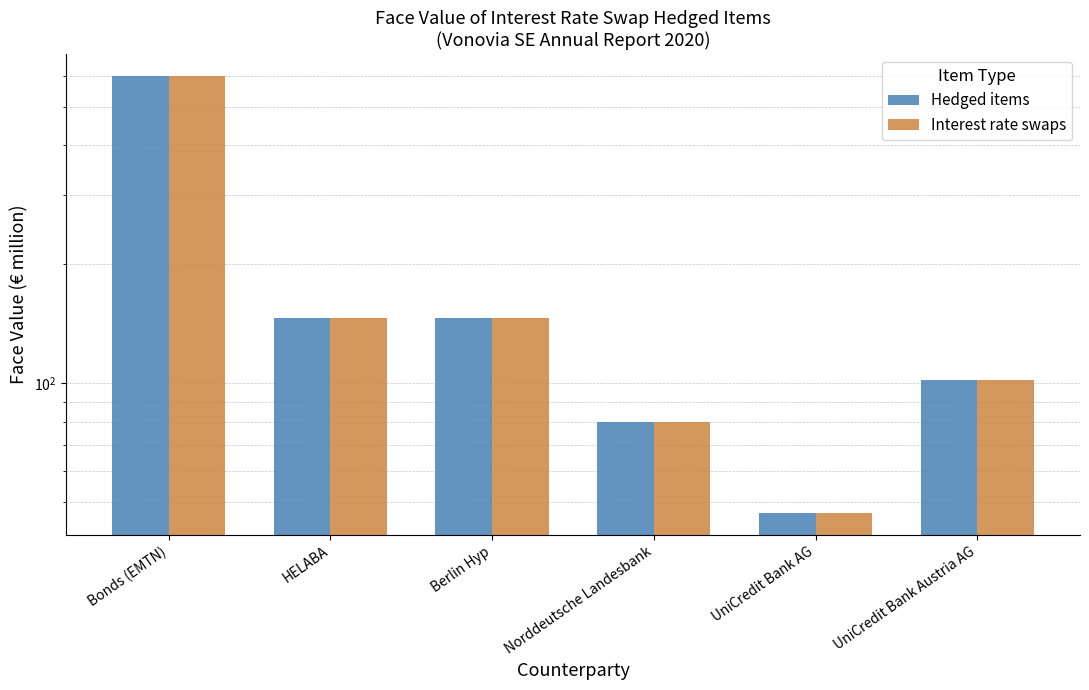

Read the Hedged items value at Norddeutsche Landesbank.

79.7